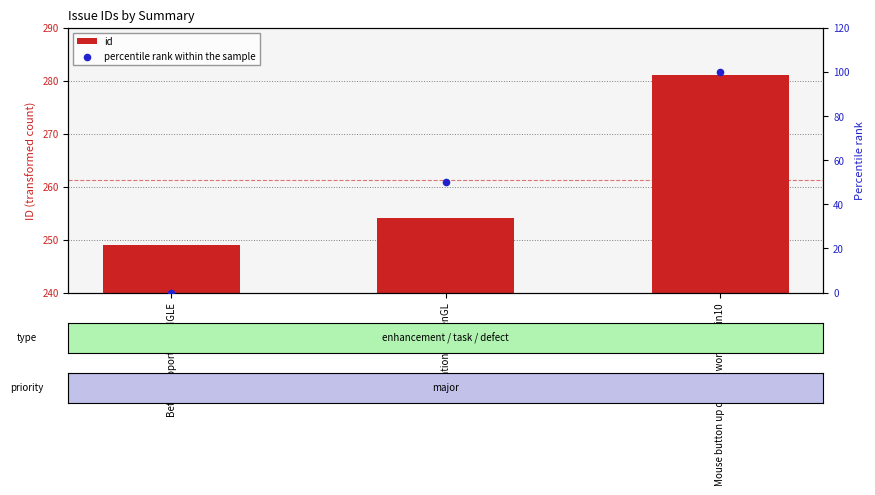

What are all the series names shown in the legend?

id, percentile rank within the sample